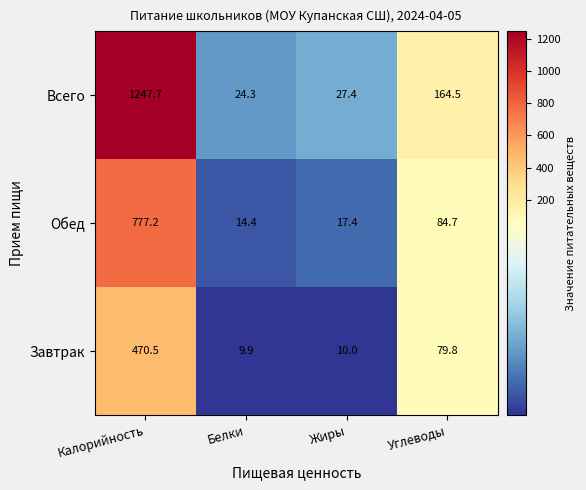

How many data points does each series have?

4